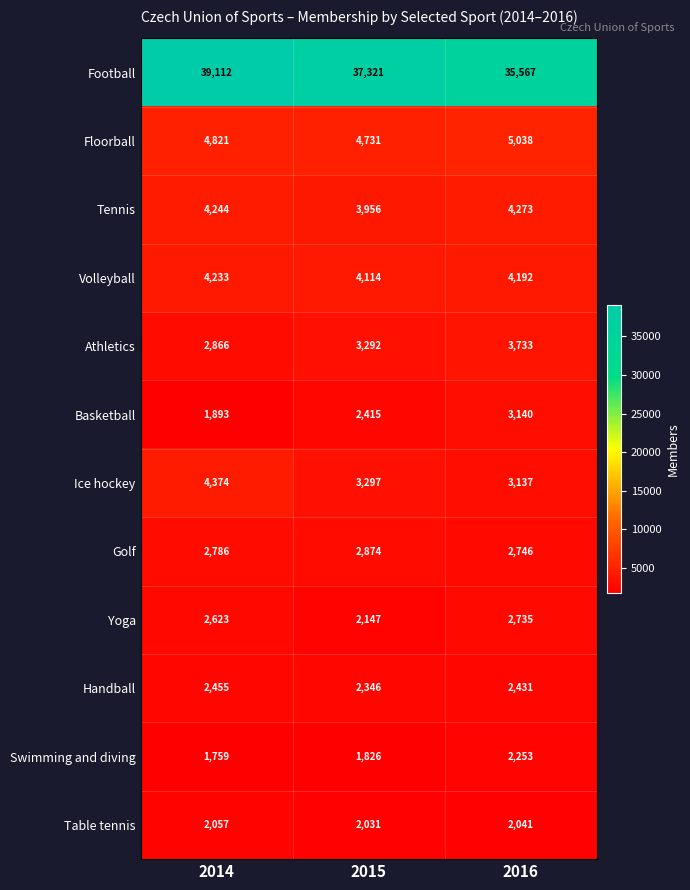

Which category has the lowest value in the Volleyball series?

2015